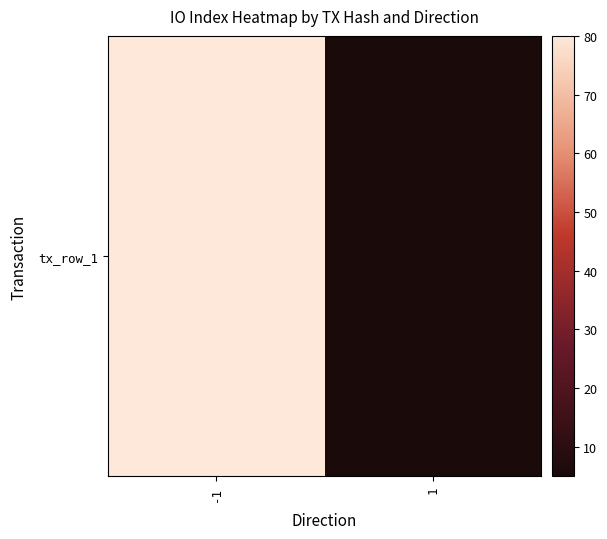

Rank the categories by value from highest to lowest.

-1, 1